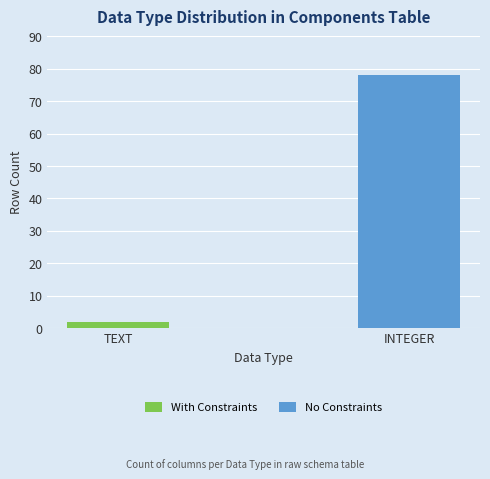

At which category is the sum across all series the highest?

INTEGER